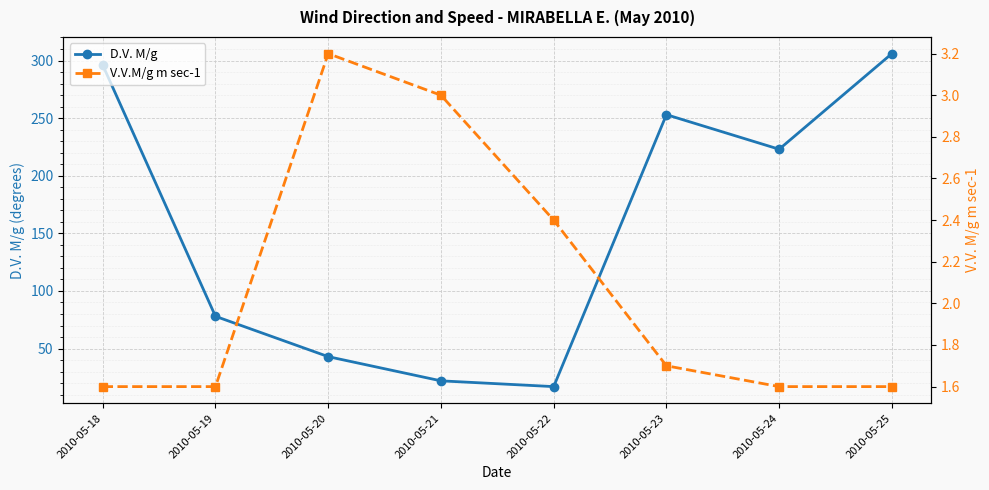

Is it true that D.V. M/g equals 253.0 at 2010-05-23?

True